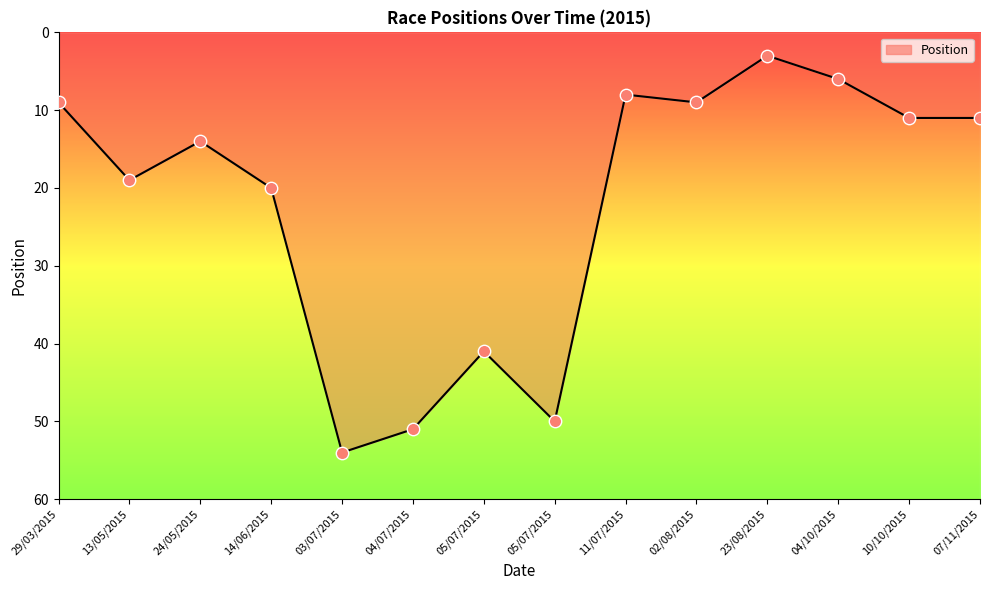

Which has a higher value, 14/06/2015 or 04/10/2015?

14/06/2015